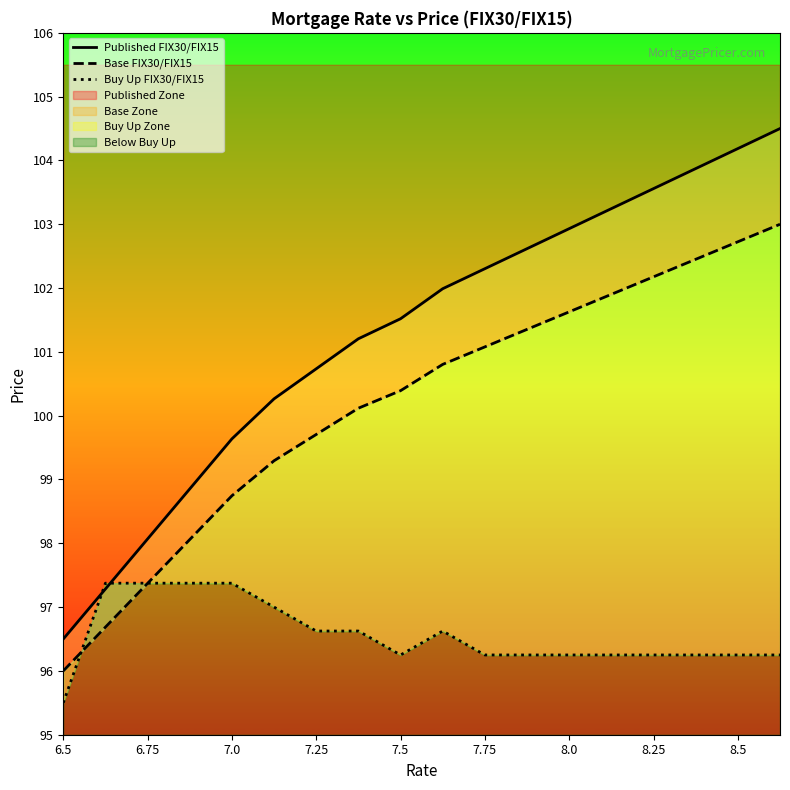

True or false: Published FIX30/FIX15 has more than 0 interior local peaks.

False